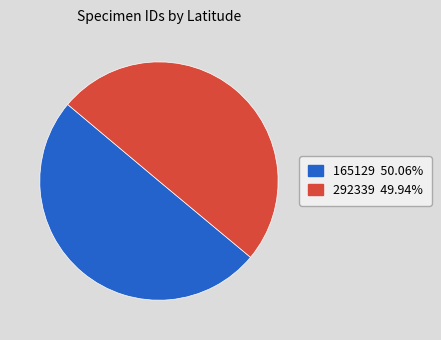

How many segments does this pie chart have?

2